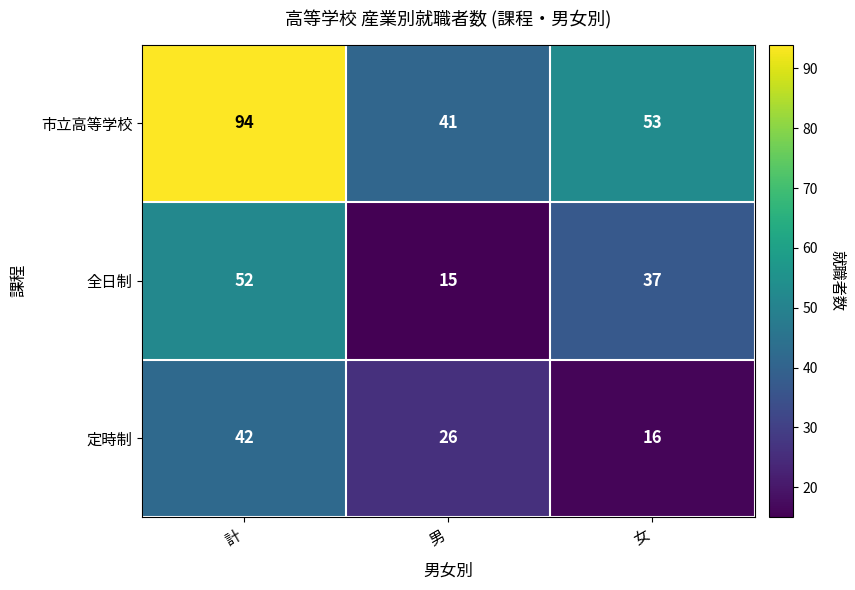

Is it true that 市立高等学校 equals 127 at 計?

False